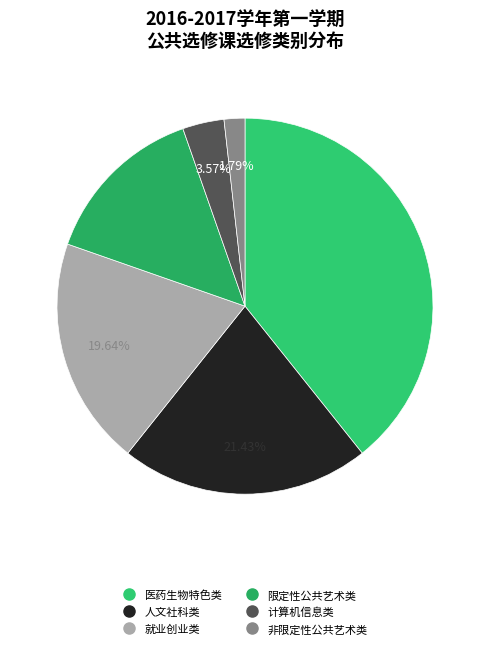

Is there any slice that represents more than half of the pie?

No